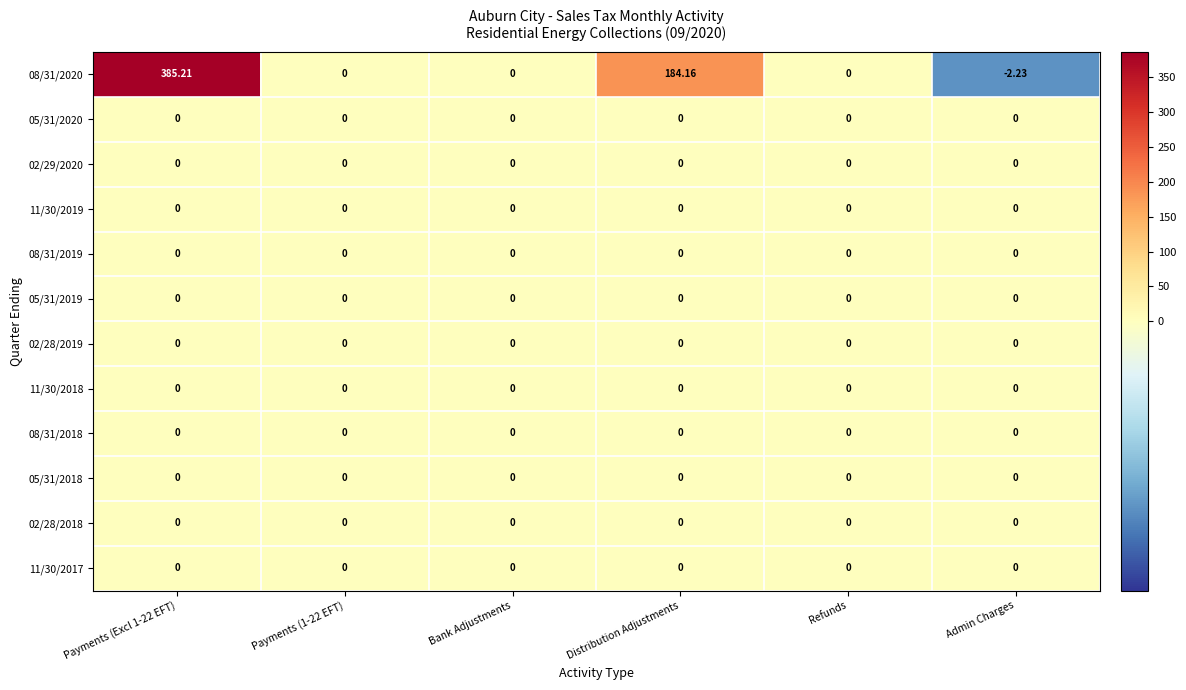

At how many categories does at least one series exceed 284?

1